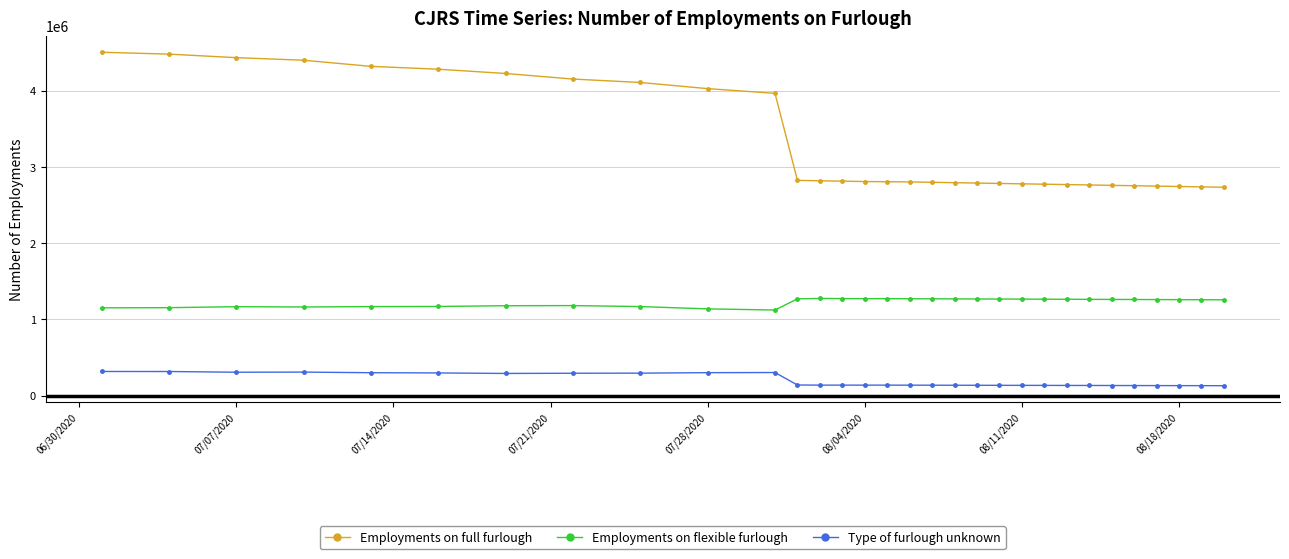

What is the smallest value displayed?

129000